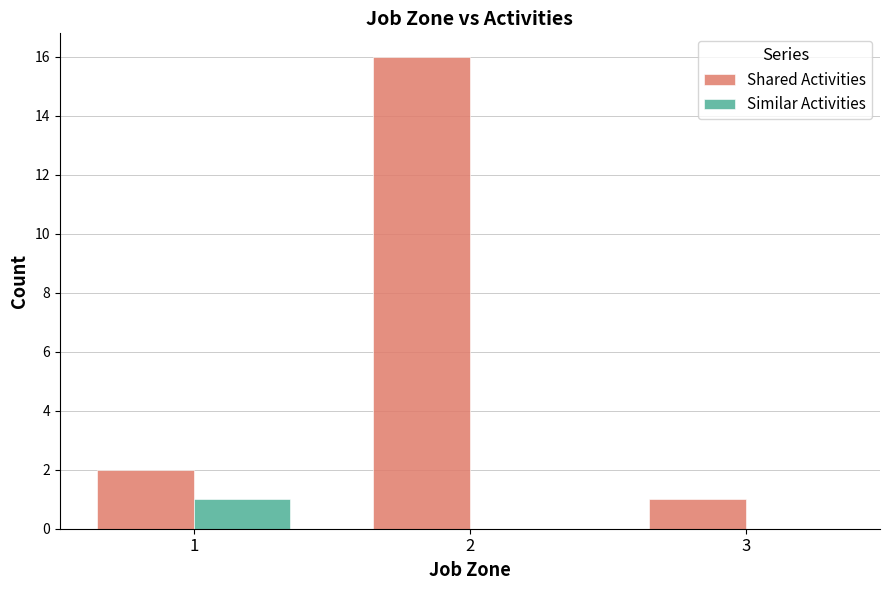

Which series changed the most between 2 and 3?

Shared Activities